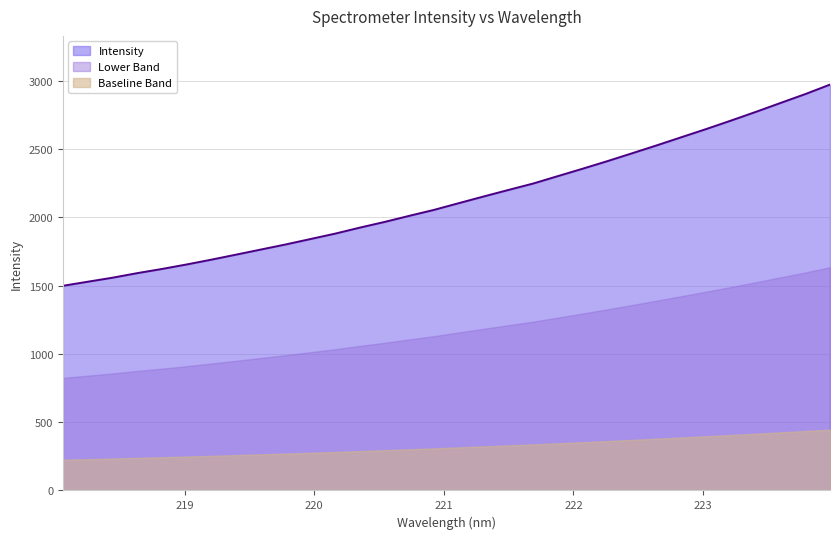

What position from the left is 223.408?

29